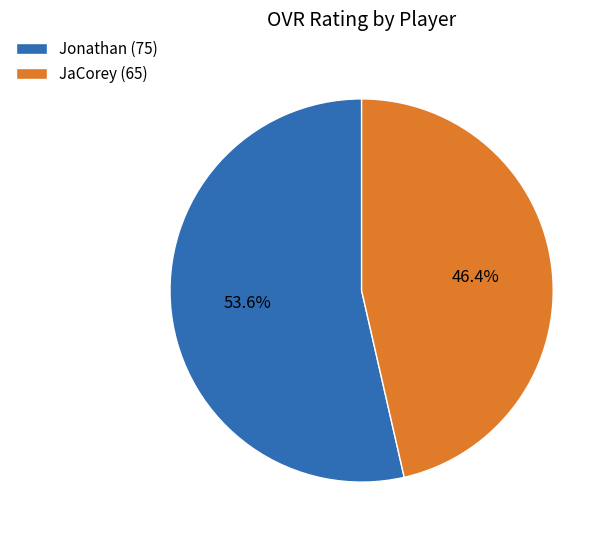

Which slice represents more than half of the pie?

Jonathan